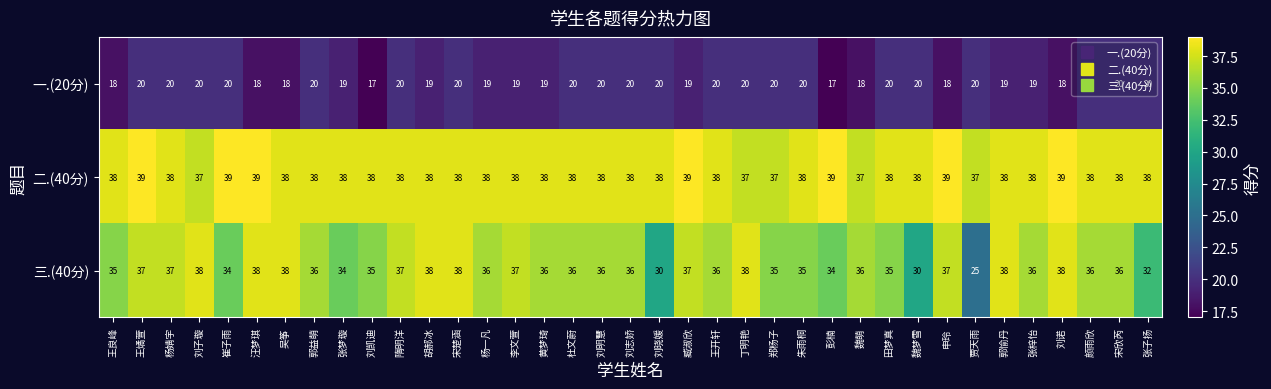

What is the smallest value displayed?

17